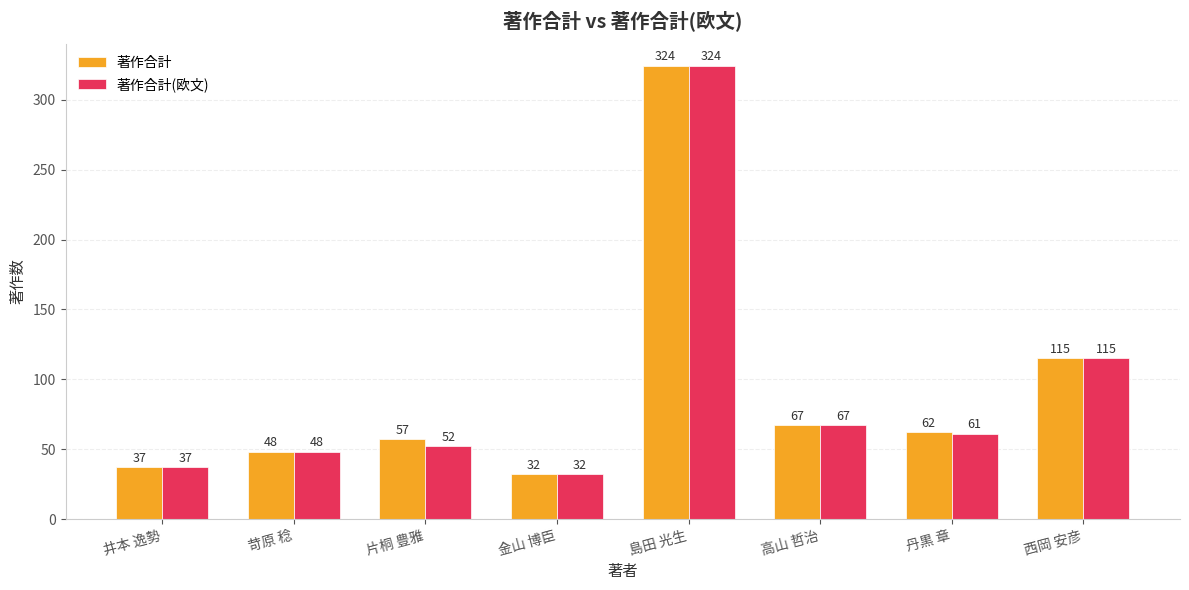

Reading left to right, what are all the values shown in this chart?

著作合計: 37	48	57	32	324	67	62	115
著作合計(欧文): 37	48	52	32	324	67	61	115